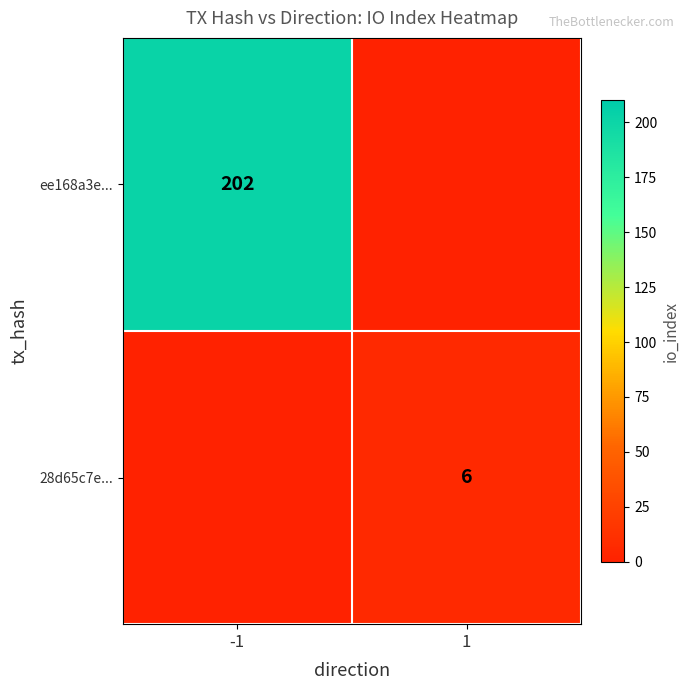

The value of ee168a3e... at -1 is 349. True or false?

False